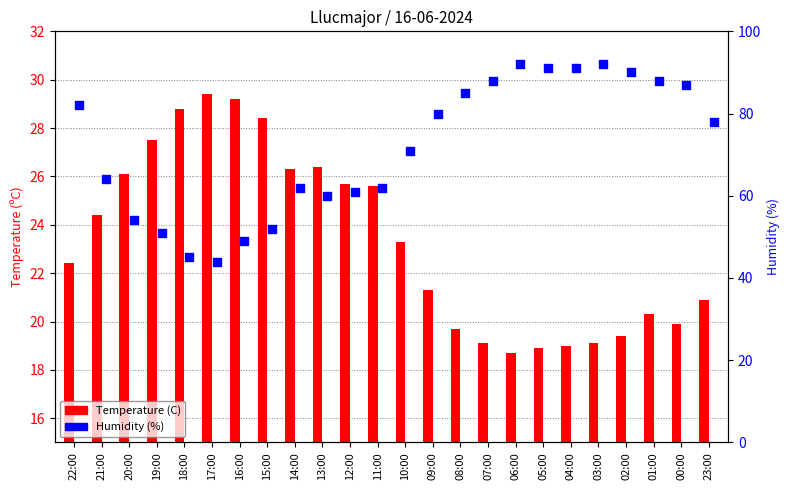

Which series reaches the minimum Y coordinate?

Temperature (C)